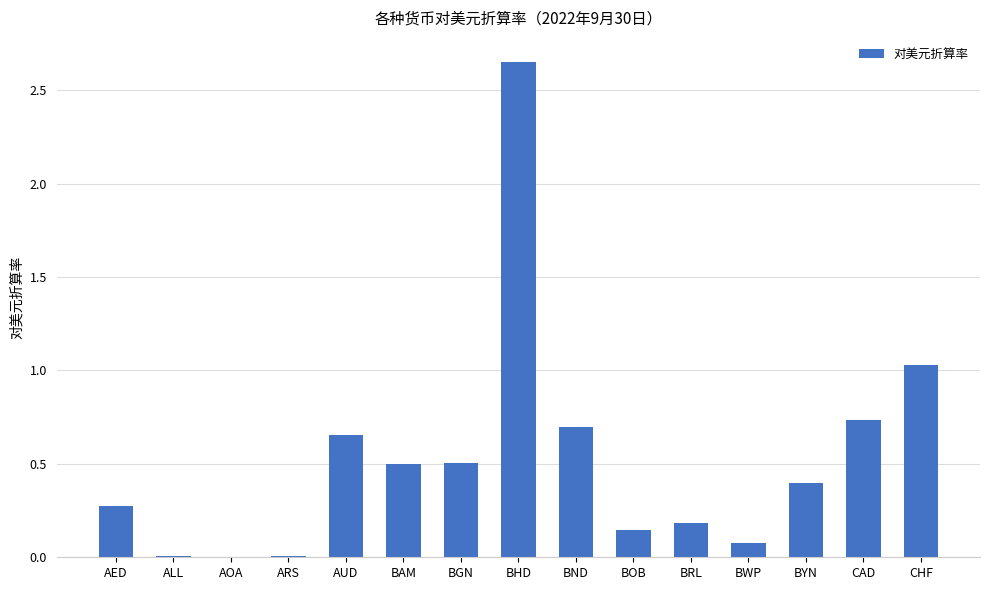

Count the number of categories in the chart.

15